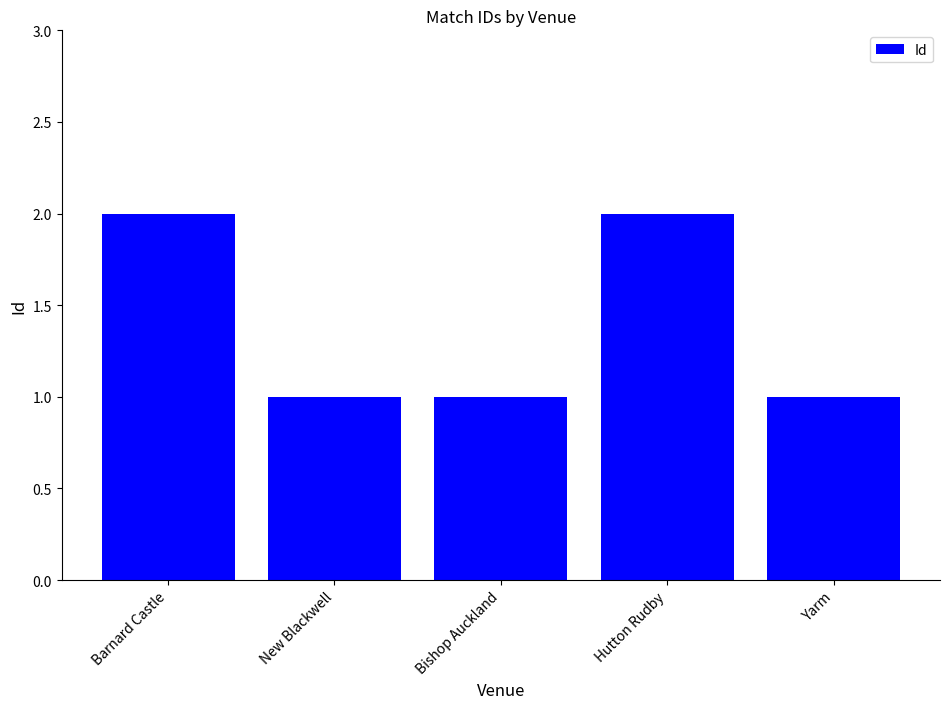

What is the sum of the values at Hutton Rudby and Yarm?

3